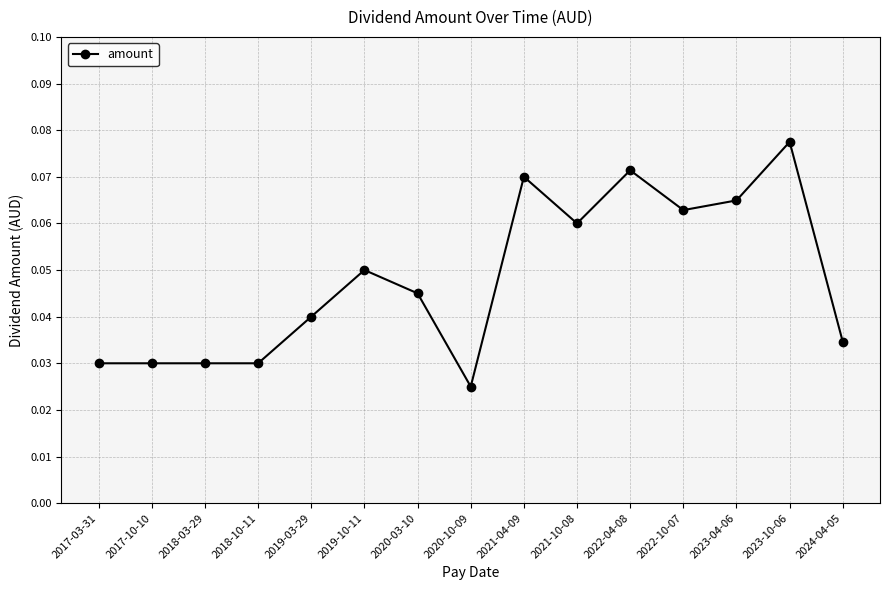

What position from the left is 2018-10-11?

4